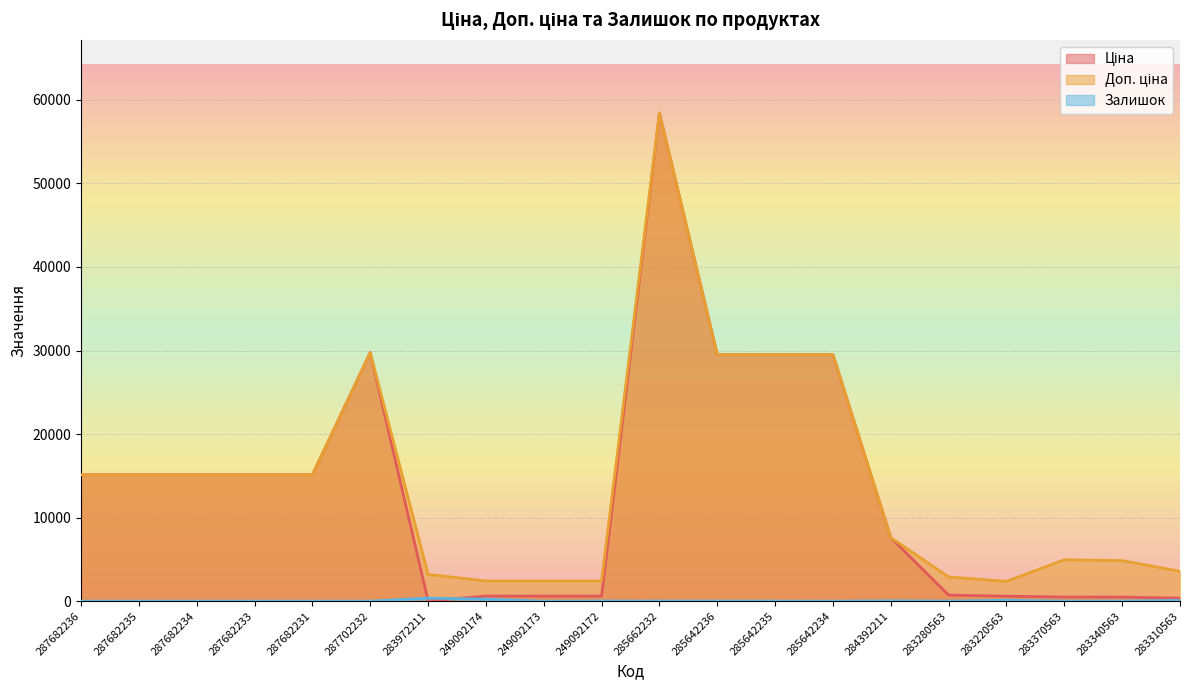

At which label does Ціна first exceed 15120?

287702232